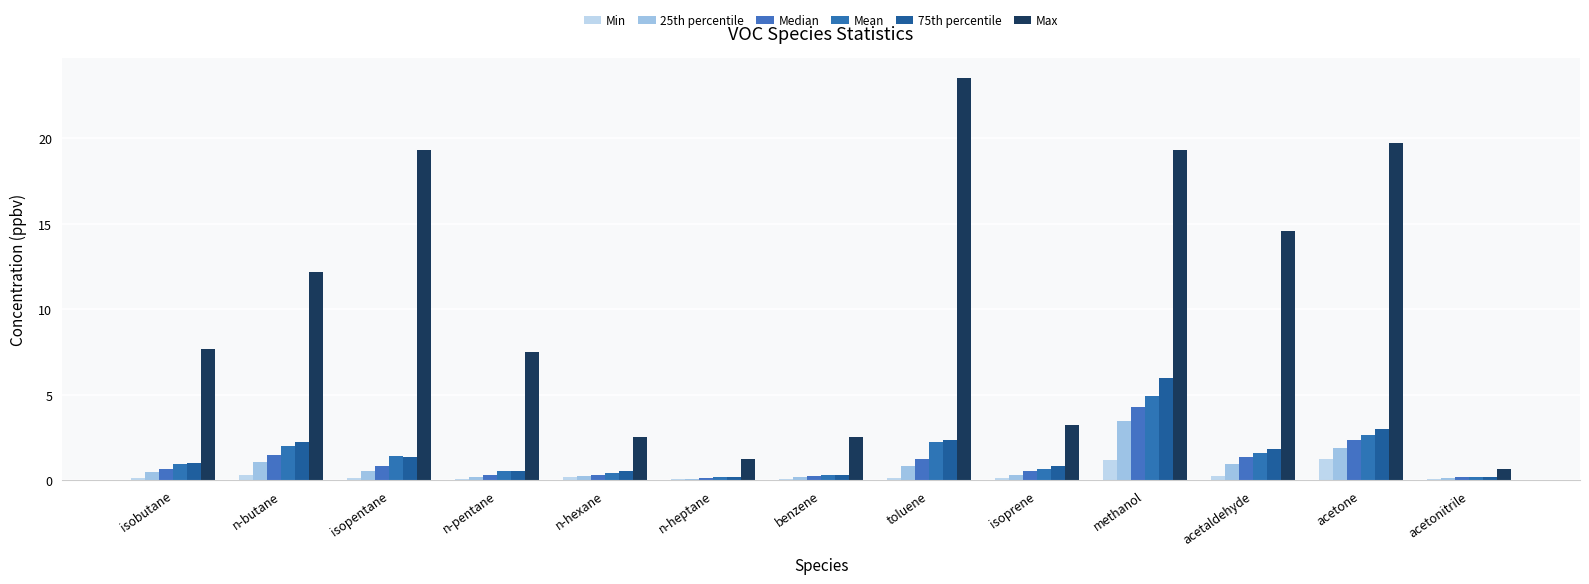

Where does the Max series first go above 7?

isobutane